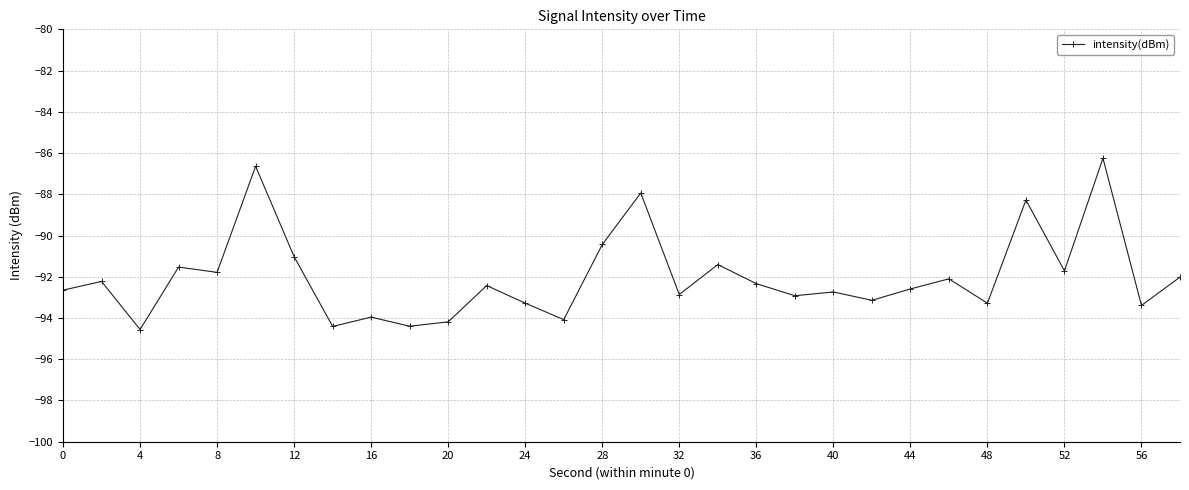

True or false: the data has more than 1 interior local peaks.

True